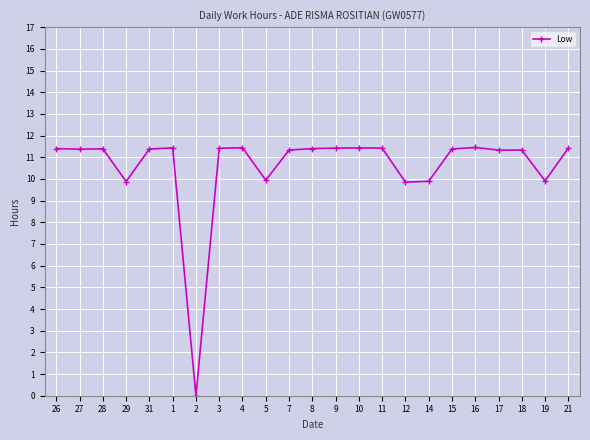

Where does the data first go above 11?

26